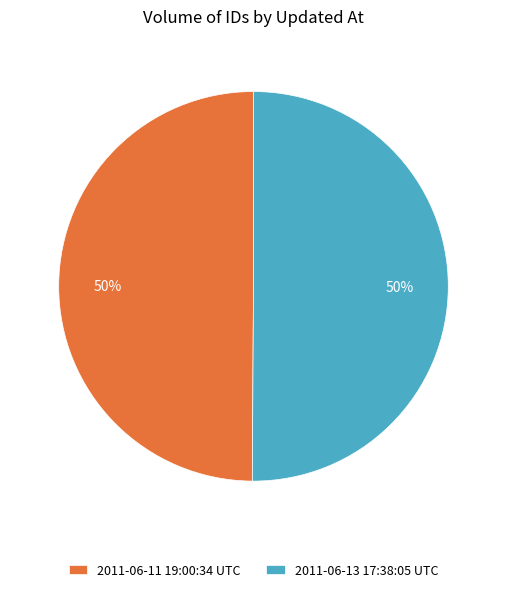

Combined, do 2011-06-11 19:00:34 UTC and 2011-06-13 17:38:05 UTC account for over 50%?

Yes